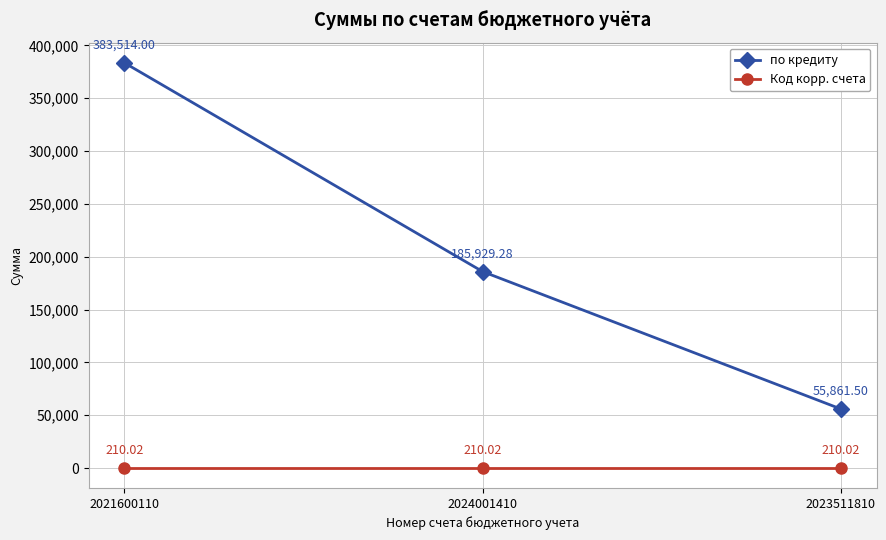

What is the label of the 3rd point from the left?

2023511810